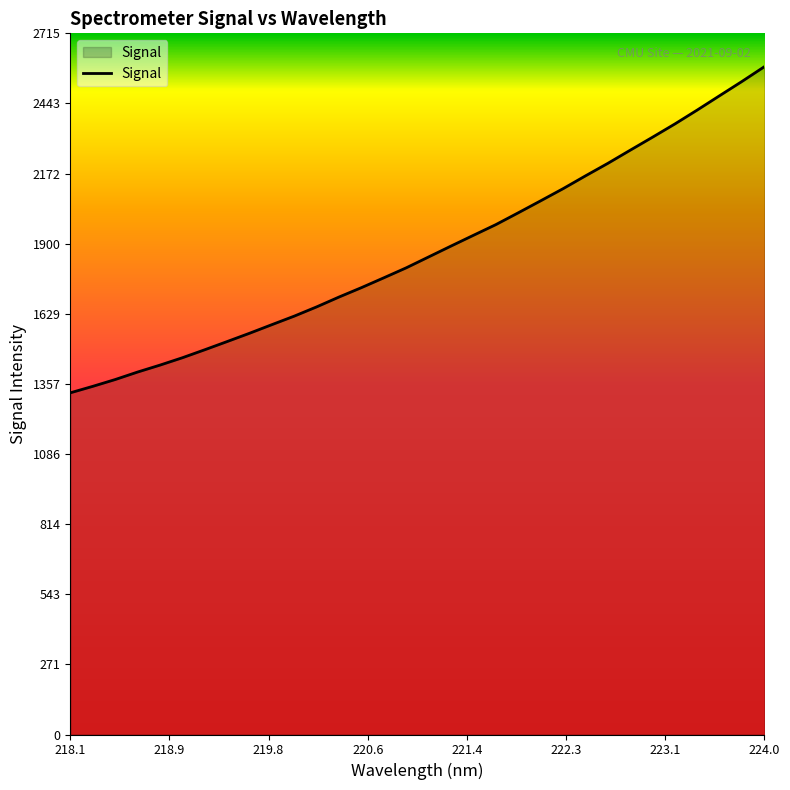

What is the greatest value displayed?

2585.5